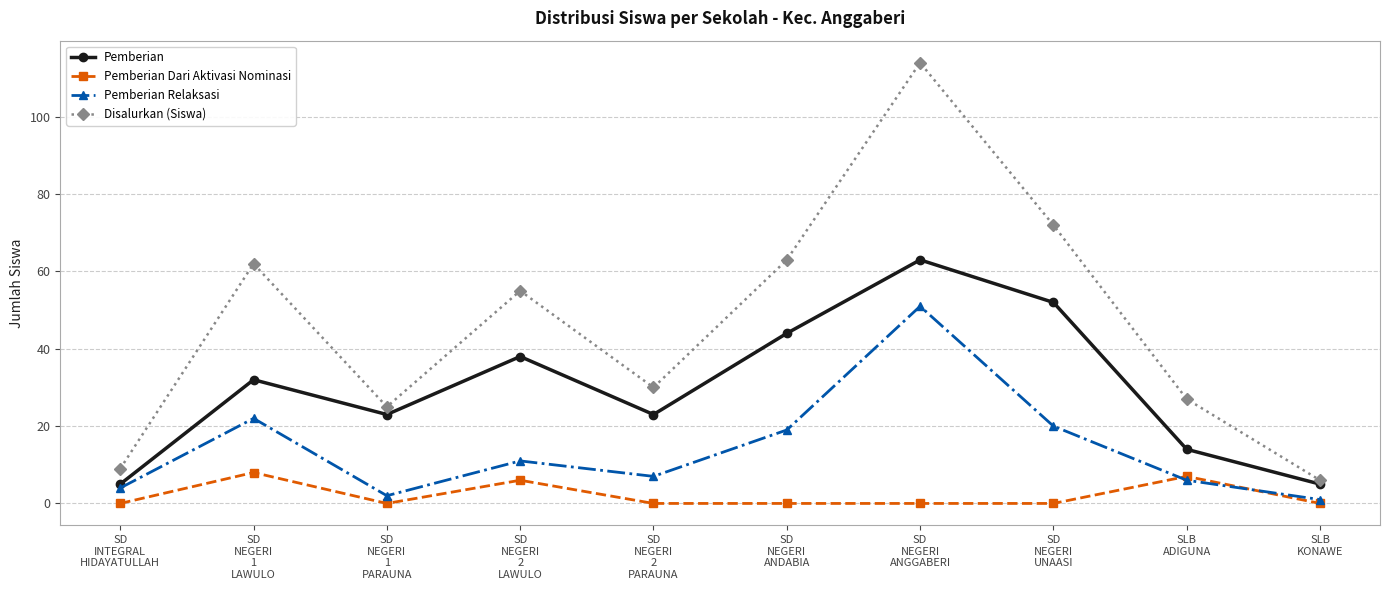

Is the value of Disalurkan (Siswa) at SD
NEGERI
ANDABIA greater than the value of Pemberian at SD
NEGERI
1
PARAUNA?

Yes